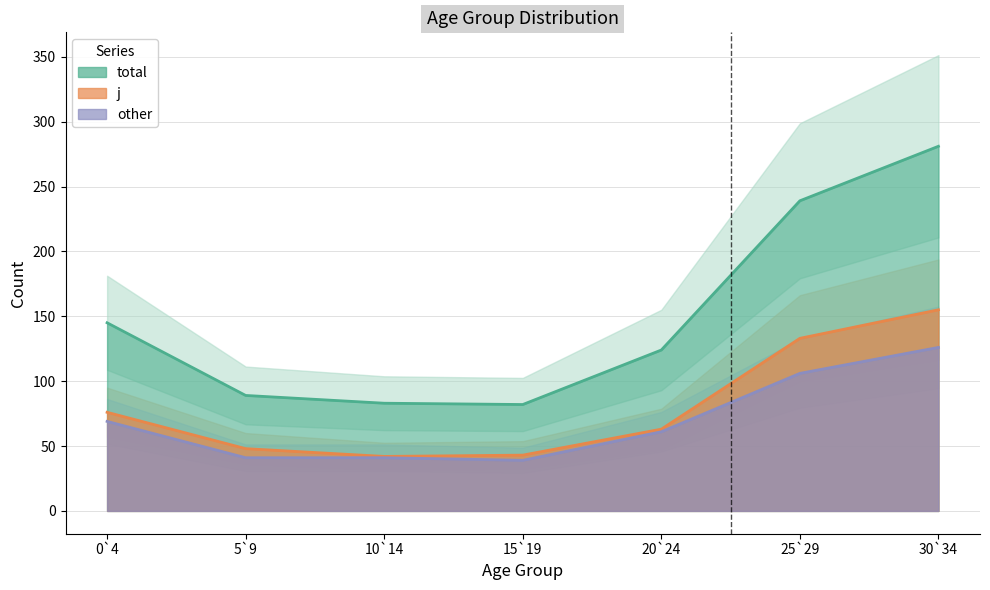

Read the total value at 10`14.

83